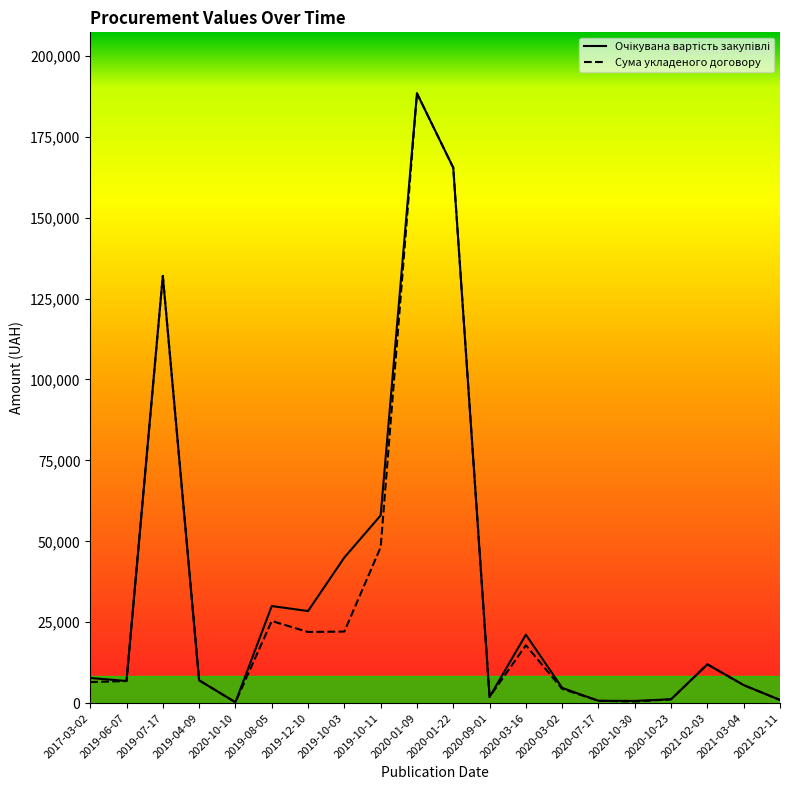

Reading left to right, what are all the values shown in this chart?

Очікувана вартість закупівлі: 2017-03-02=7782.0	2019-06-07=6846.4	2019-07-17=132003.8	2019-04-09=7056.0	2020-10-10=280.0	2019-08-05=30000.0	2019-12-10=28460.0	2019-10-03=45000.0	2019-10-11=58000.0	2020-01-09=188400.0	2020-01-22=165404.5	2020-09-01=1922.8	2020-03-16=21160.0	2020-03-02=4720.0	2020-07-17=732.6	2020-10-30=695.0	2020-10-23=1200.0	2021-02-03=12000.0	2021-03-04=5579.1	2021-02-11=993.0
Сума укладеного договору: 2017-03-02=6510.6	2019-06-07=6846.4	2019-07-17=132003.8	2019-04-09=7056.0	2020-10-10=280.0	2019-08-05=25380.0	2019-12-10=21989.0	2019-10-03=22124.0	2019-10-11=48174.0	2020-01-09=188400.0	2020-01-22=165404.5	2020-09-01=1922.8	2020-03-16=17883.0	2020-03-02=4400.0	2020-07-17=732.6	2020-10-30=495.0	2020-10-23=1200.0	2021-02-03=12000.0	2021-03-04=5579.1	2021-02-11=993.0